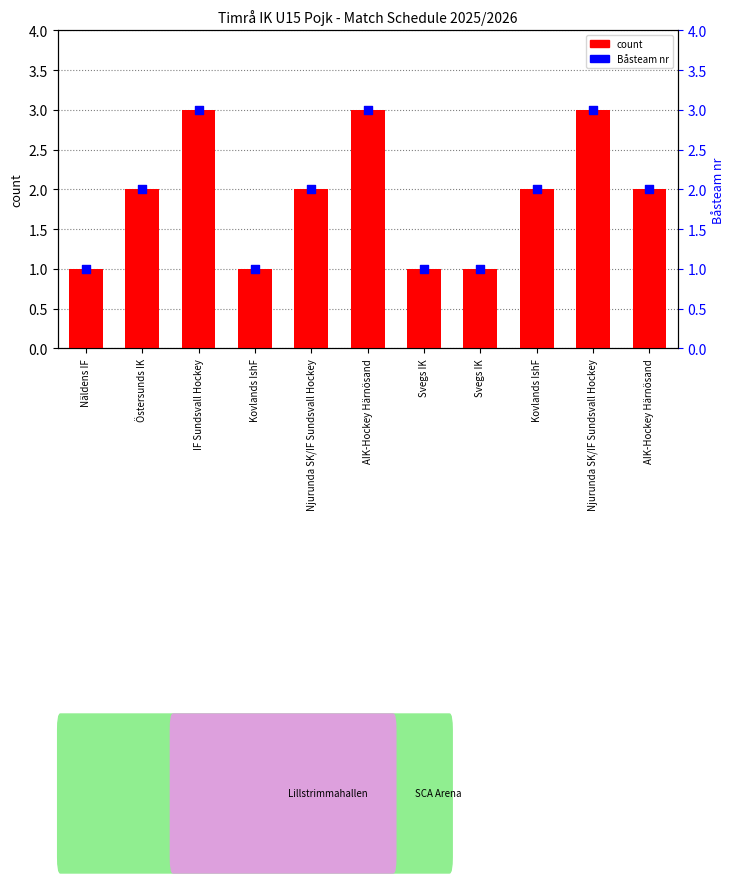

What are all the series names shown in the legend?

count, Båsteam nr